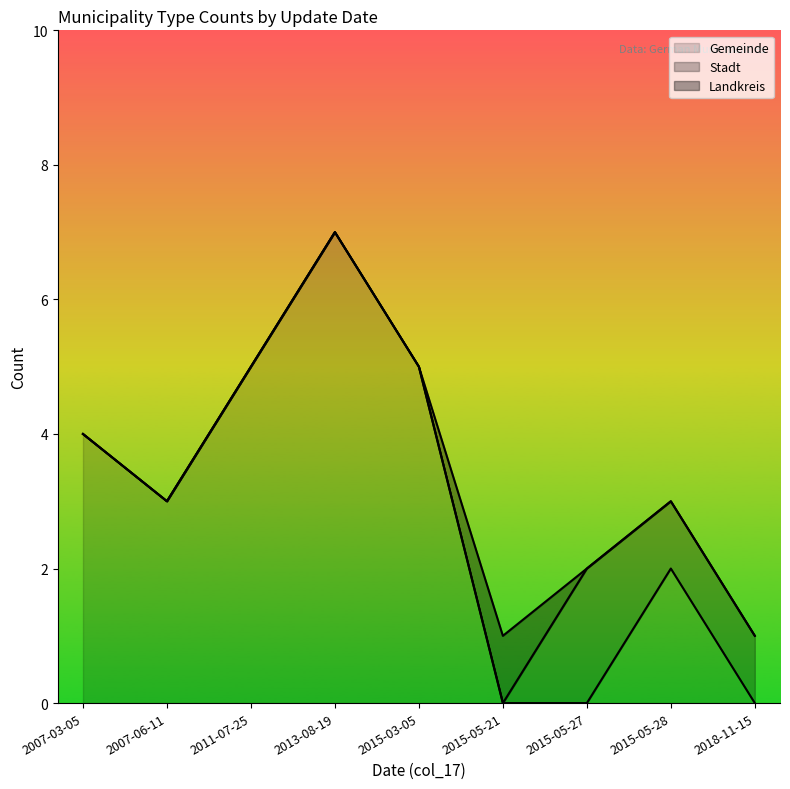

What is the maximum value for Gemeinde?

7